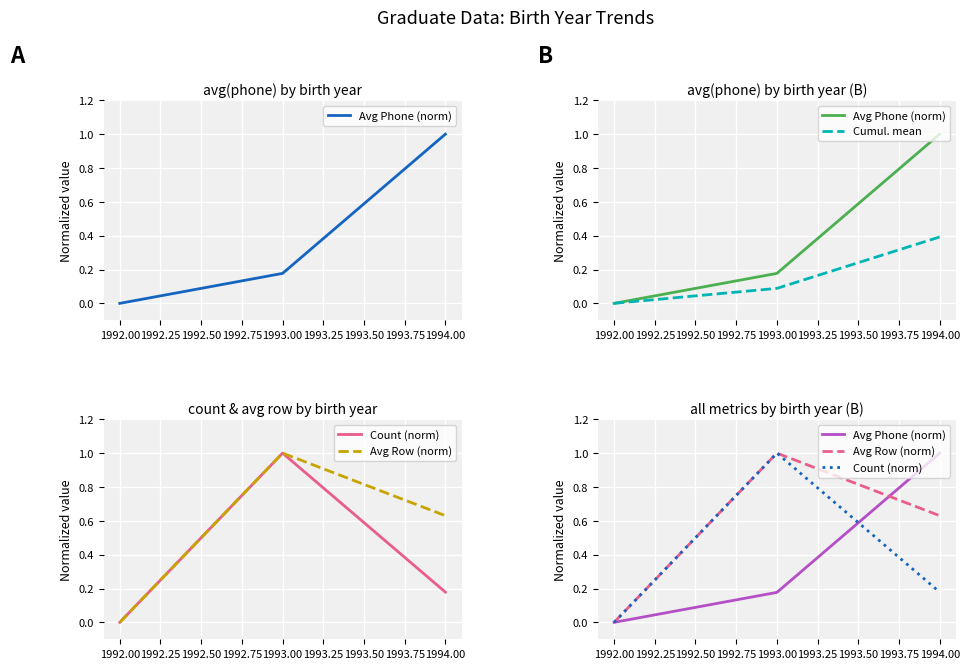

Between 1992.00 and 1993.00, which series saw the biggest shift?

Count (norm)